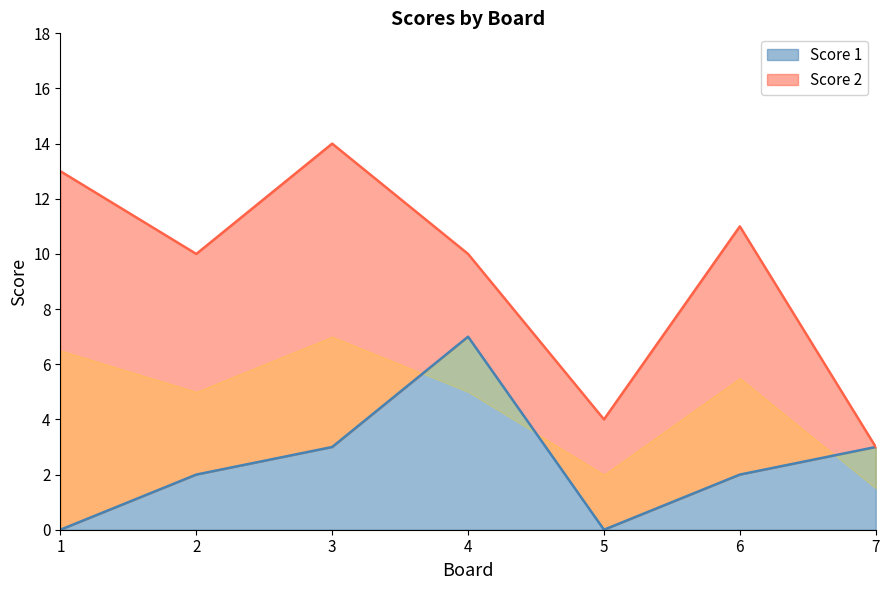

Does the chart have visible grid lines?

No